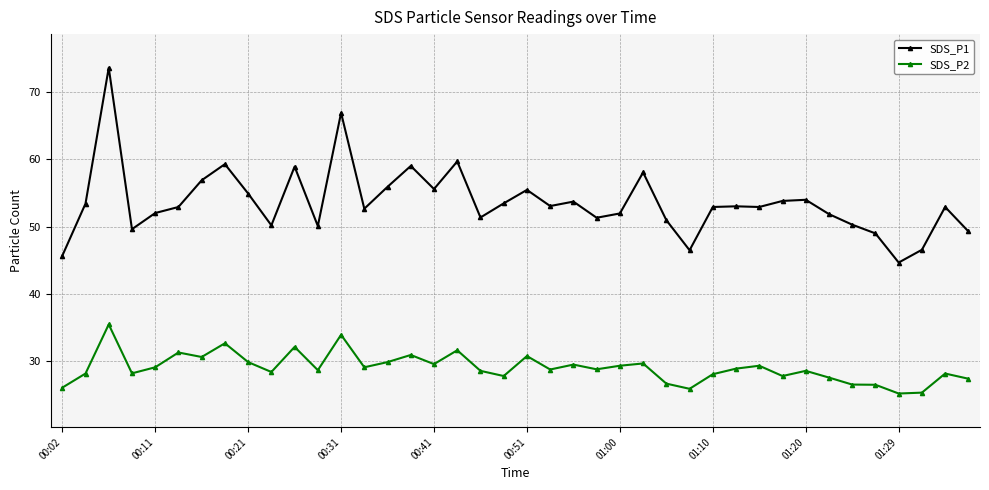

True or false: SDS_P1 and SDS_P2 intersect in this chart.

False